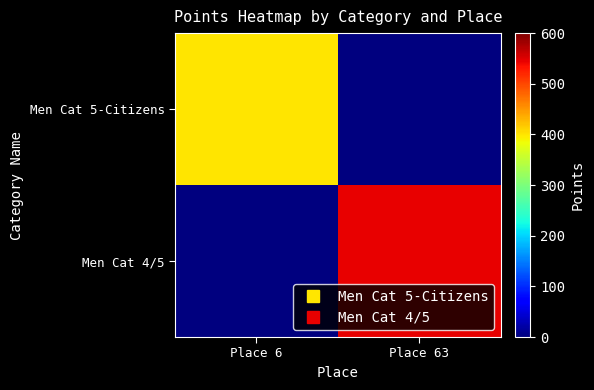

Which series has the largest total across all categories?

Men Cat 4/5